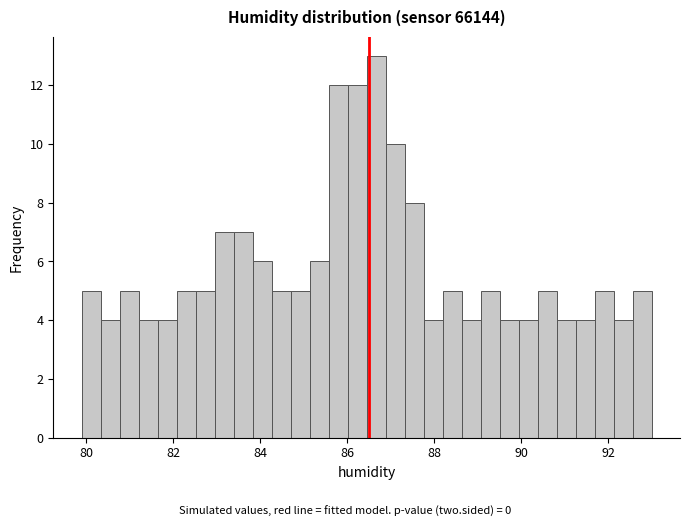

Read against the x-axis, roughly where is the centre of the tallest bar?

86.6